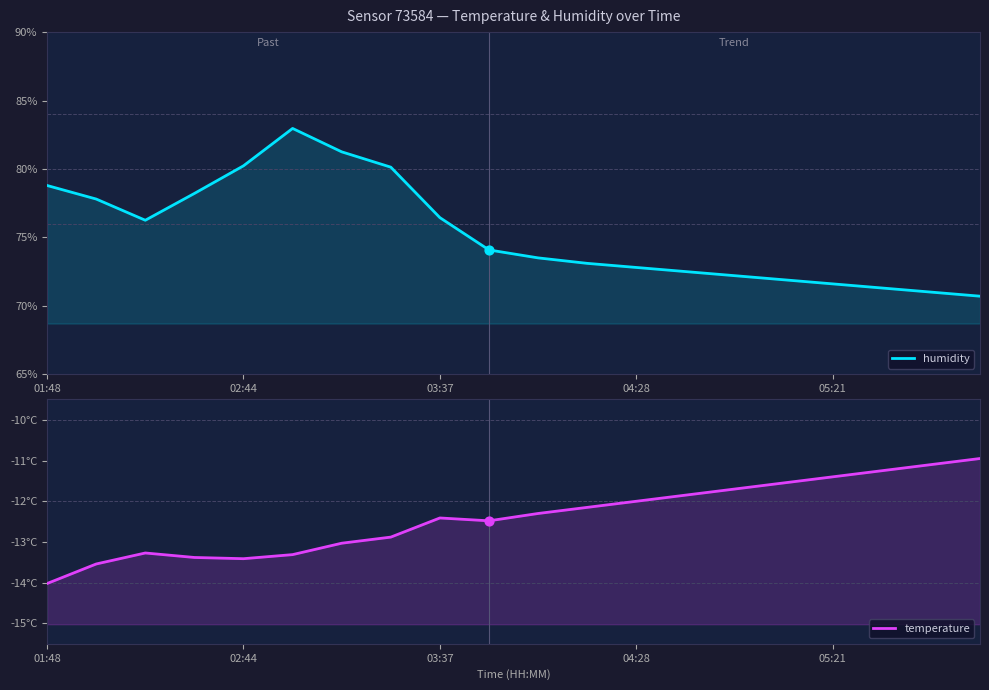

What is the total value across all series at 17?

60.0